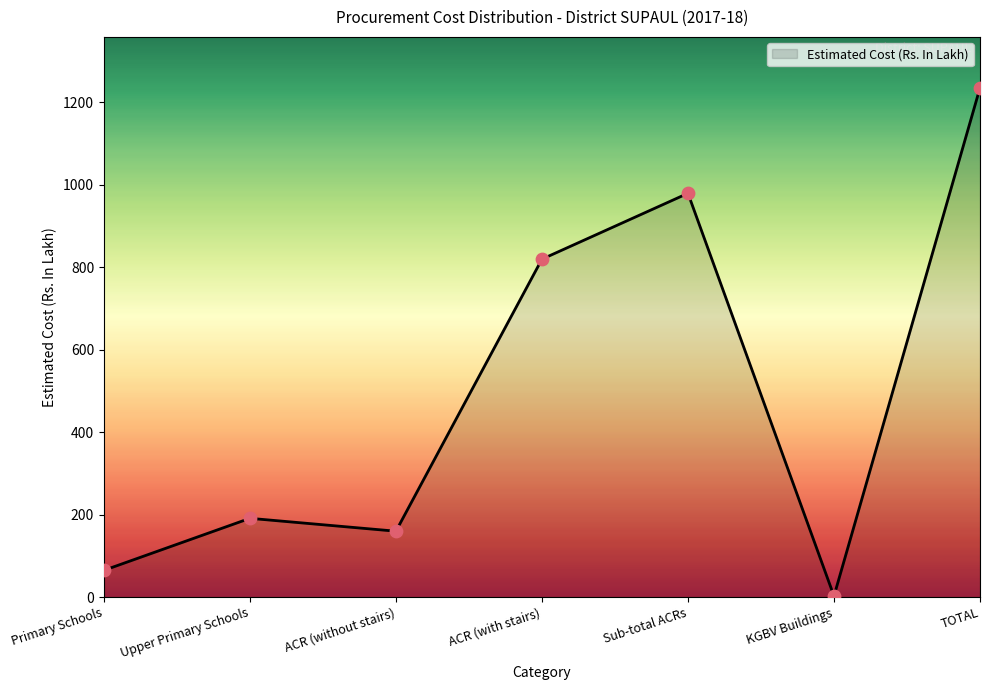

What is the change in value from Upper Primary Schools to TOTAL?

+1044.0